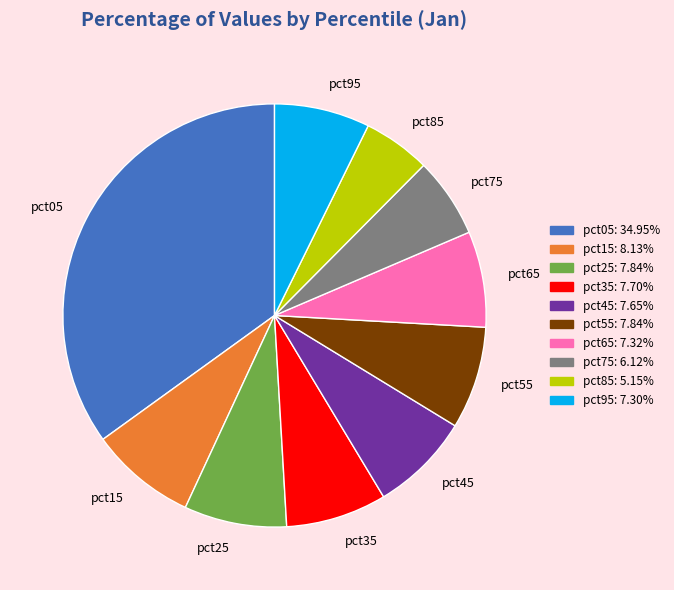

Count the number of slices in the pie.

10